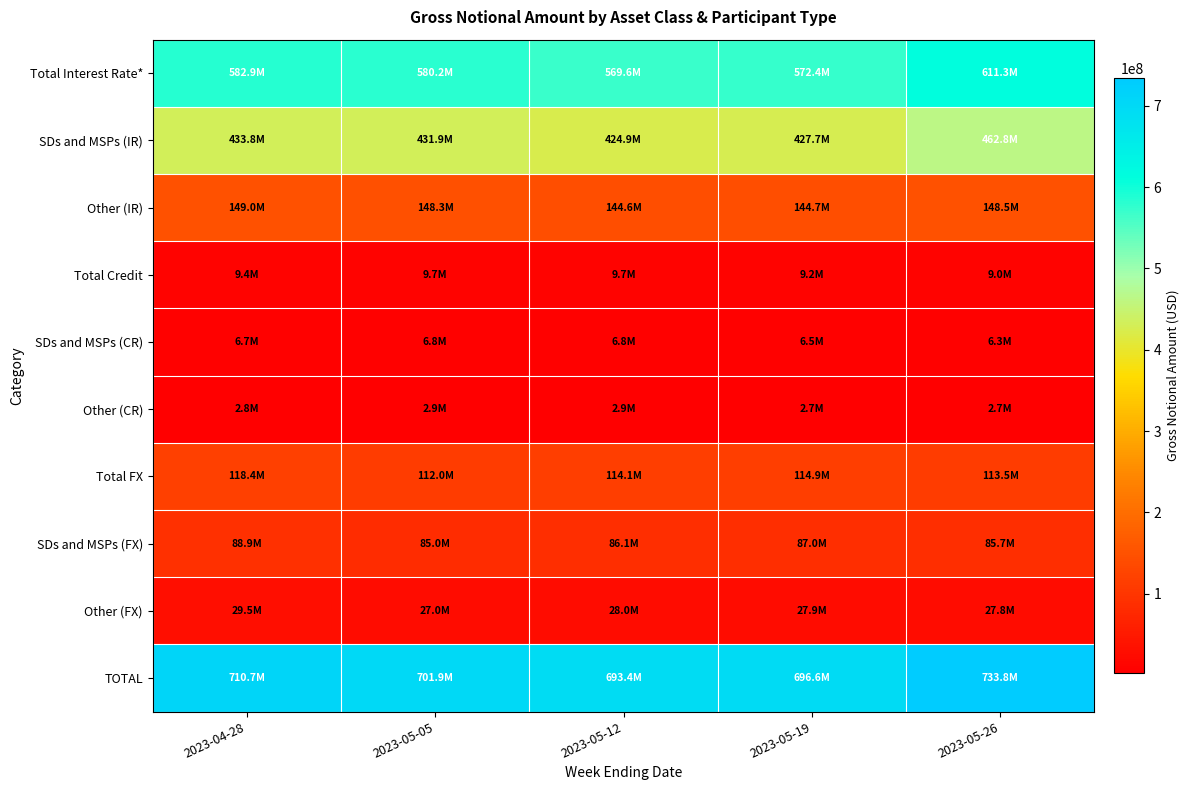

How many distinct data groups are displayed?

10